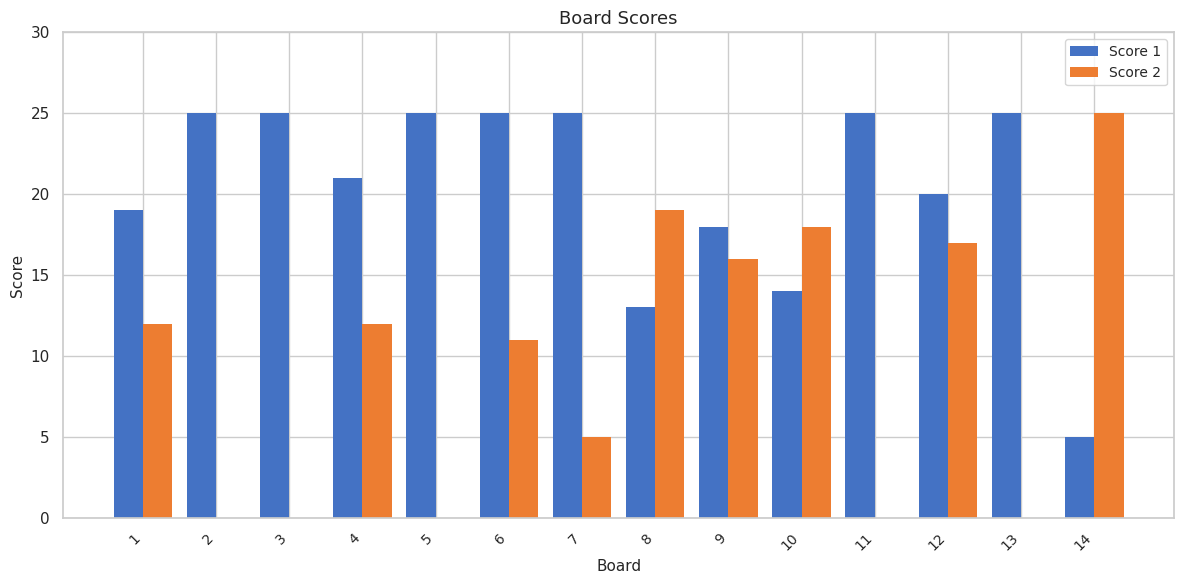

The Score 2 series shows 0 at 5. True or false?

True